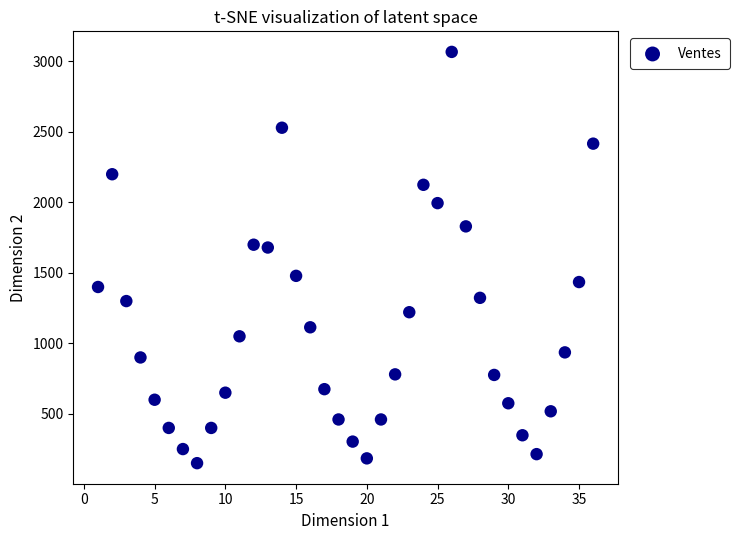

What is the range of X values (max minus min)?

35